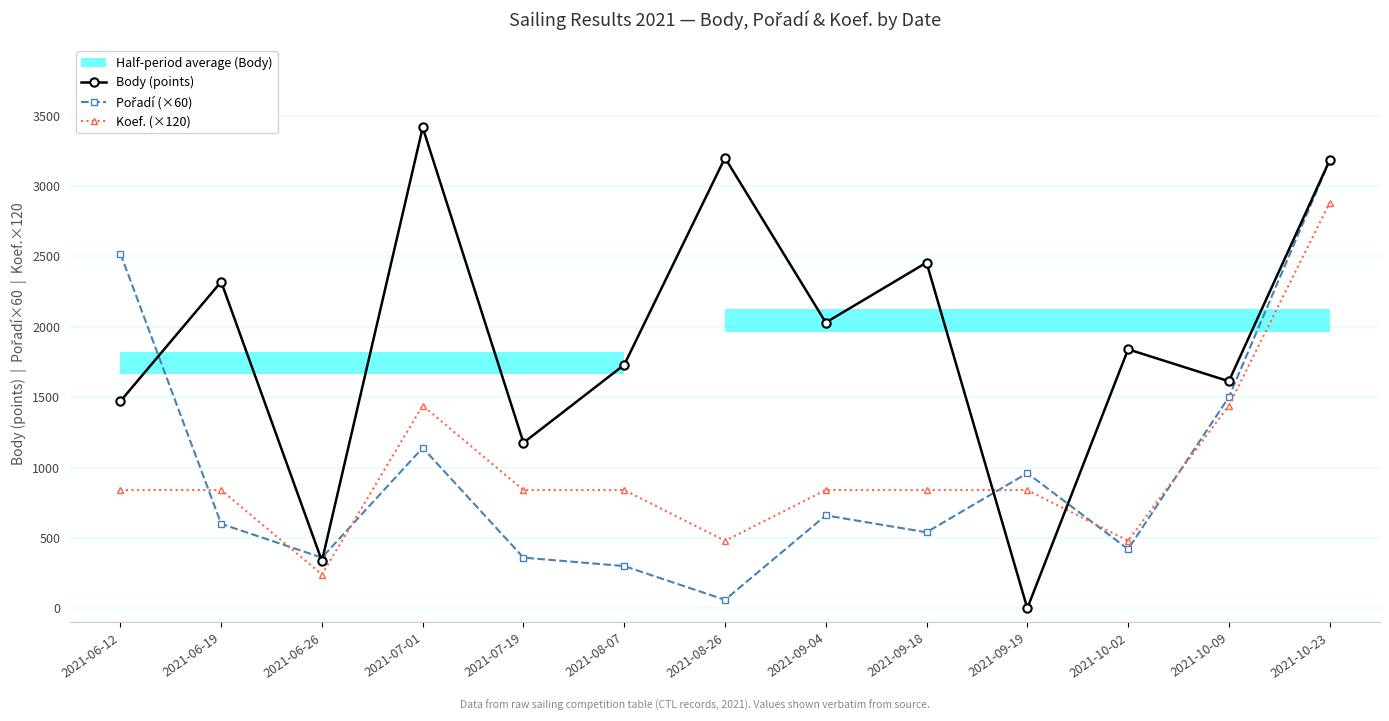

At which label does Body (points) first exceed 1840?

2021-06-19